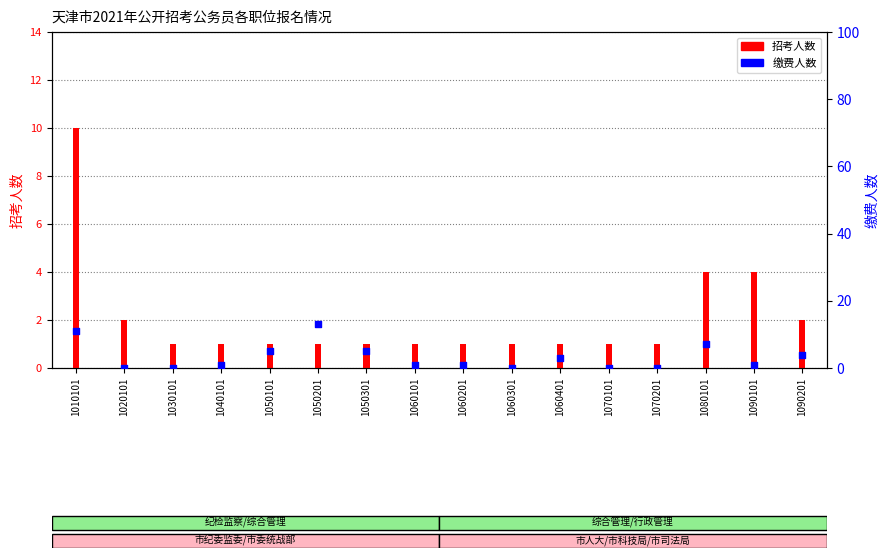

What are all the series names shown in the legend?

招考人数, 缴费人数